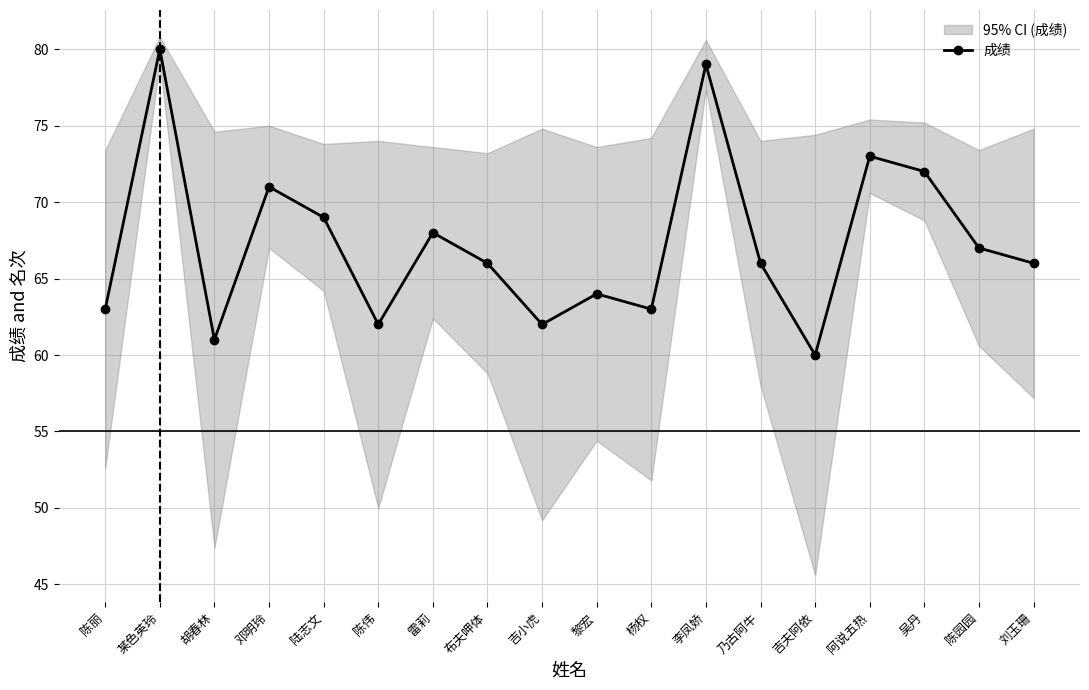

Where does the data first go above 66?

某色英玲